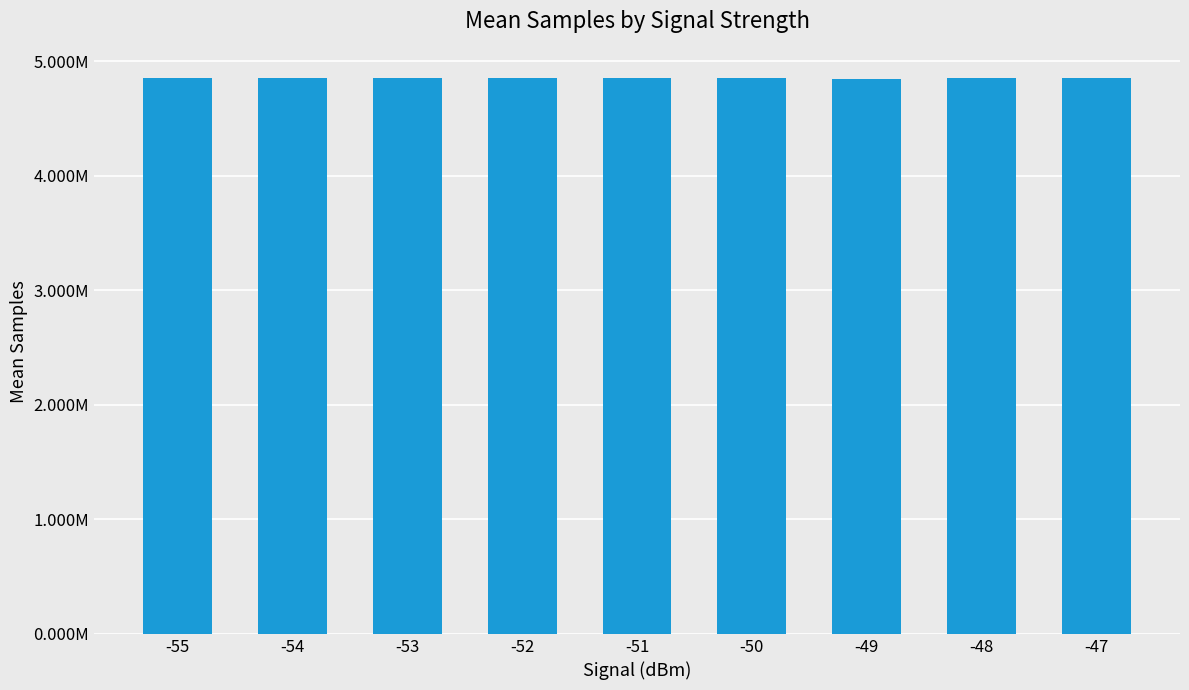

How many values are below 4850876?

4